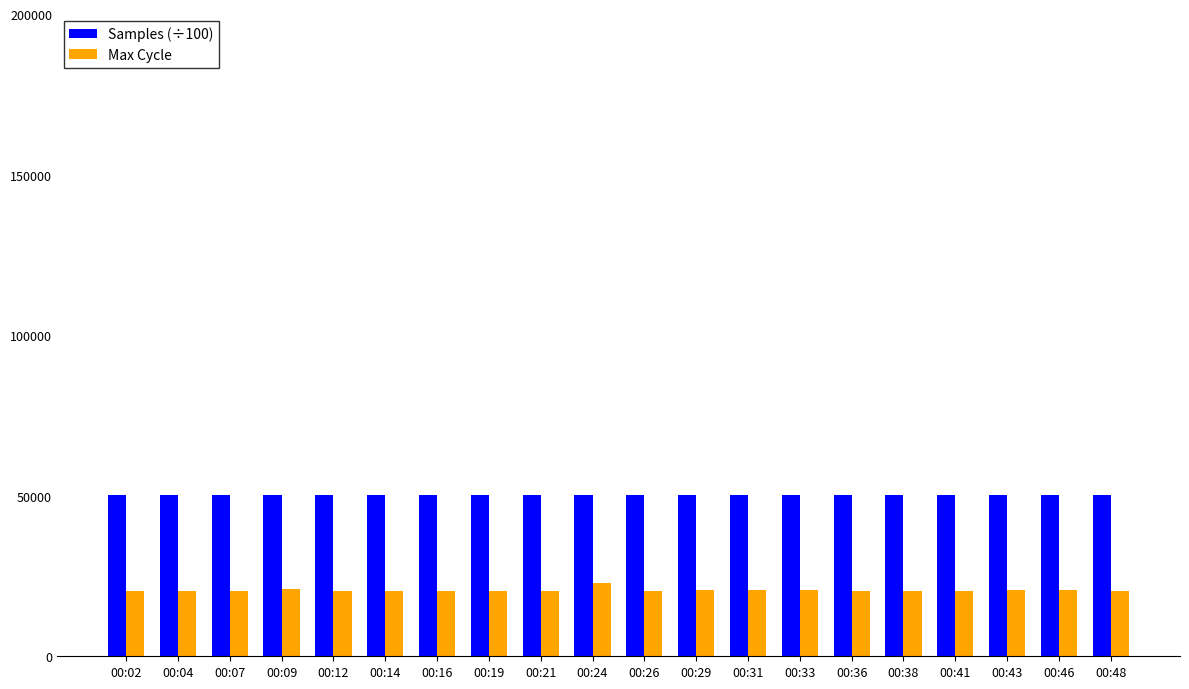

What is the spread (max minus min) of values at 00:46?

29601.7